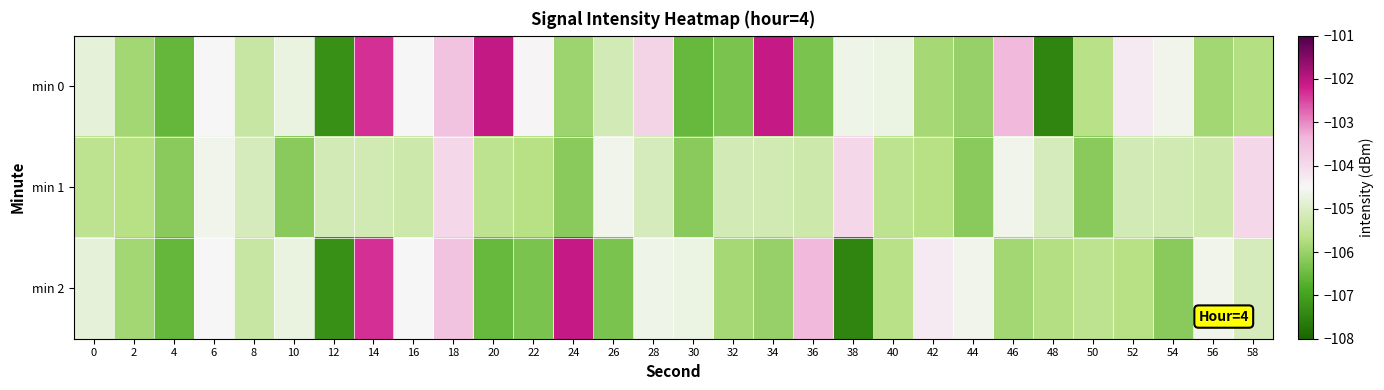

What is the minimum value shown in the chart?

-107.5